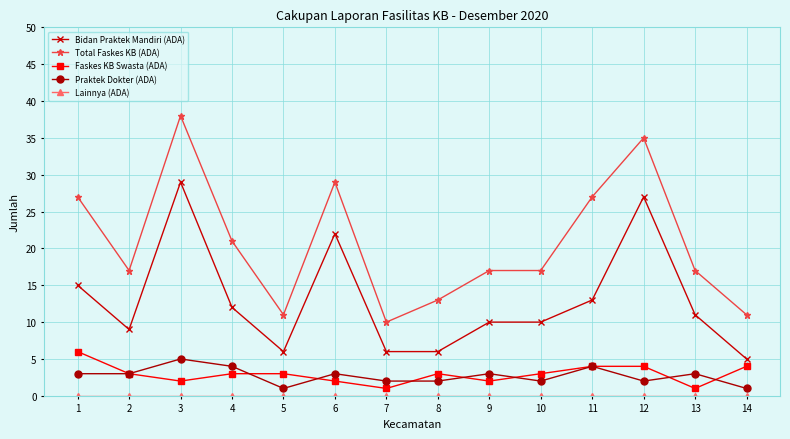

True or false: Total Faskes KB (ADA) and Faskes KB Swasta (ADA) intersect in this chart.

False